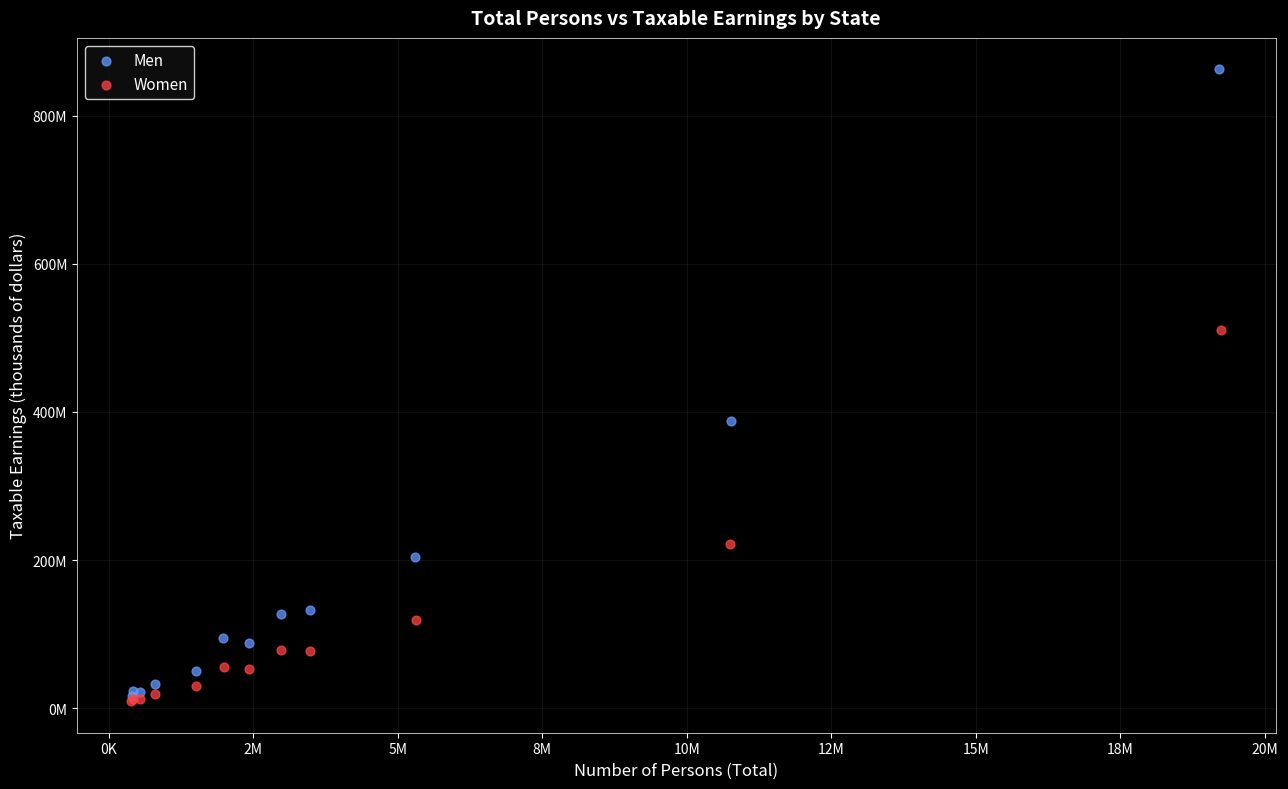

What are all the series names shown in the legend?

Men, Women